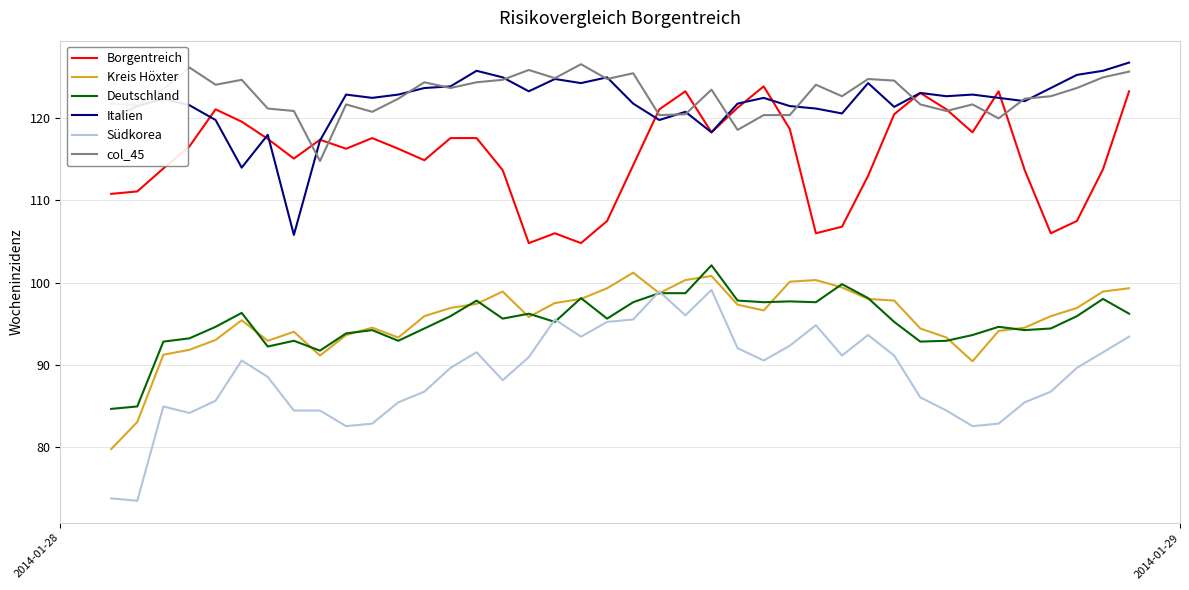

What is the greatest value displayed?

126.8